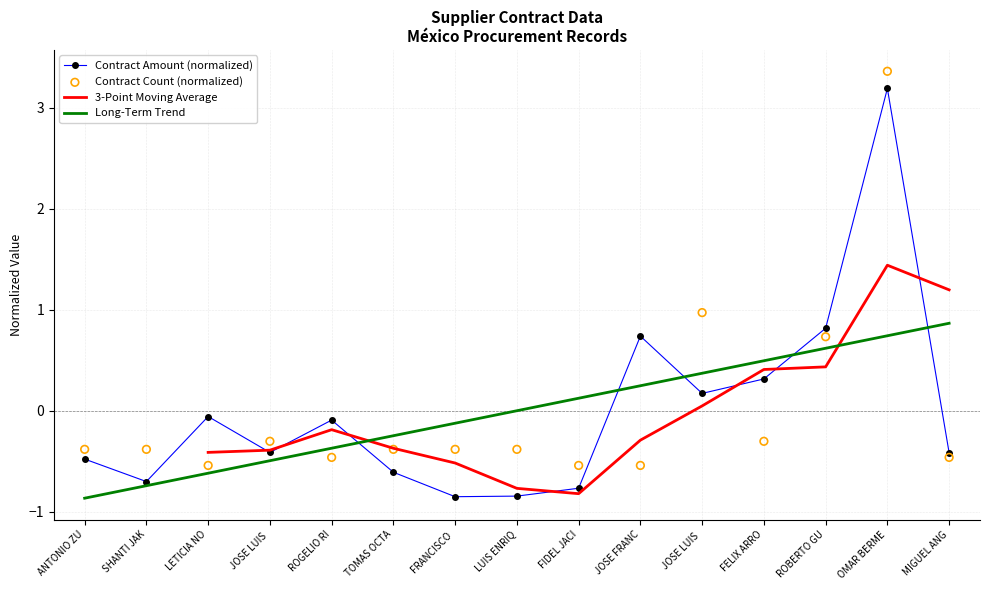

Which series contains the lowest Y value?

Long-Term Trend